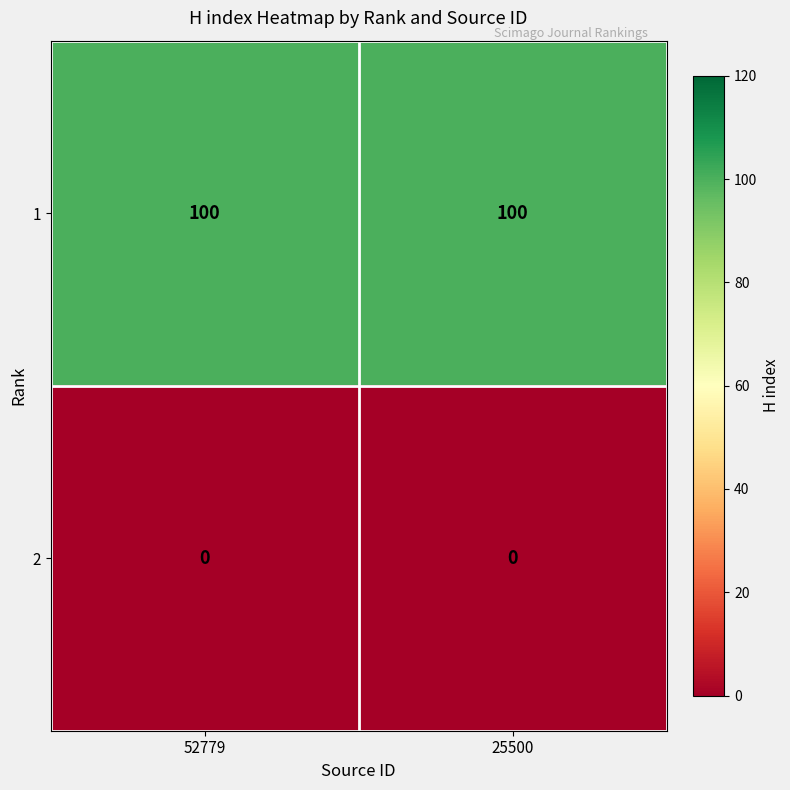

Reading left to right, transcribe all the data shown in this chart.

1: 52779=100	25500=100
2: 52779=0	25500=0